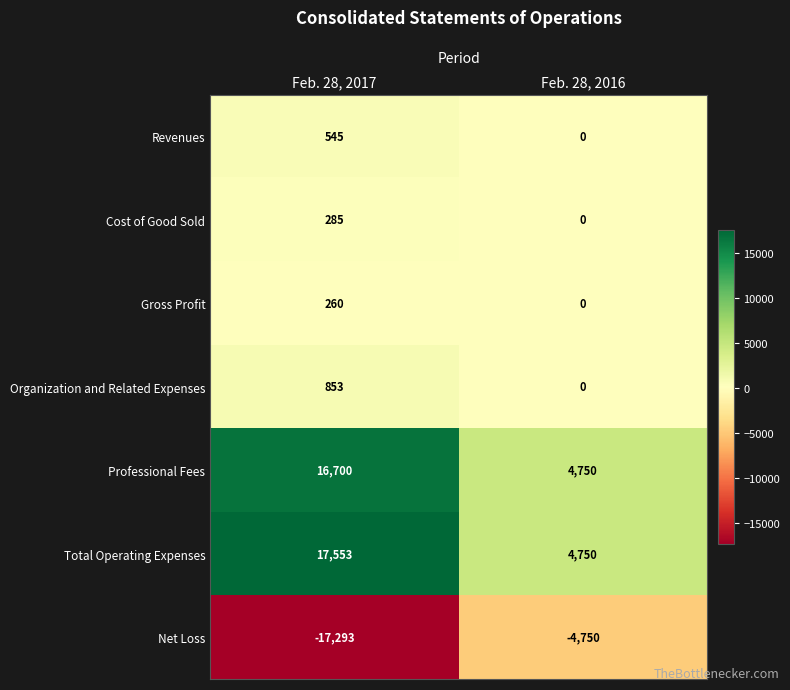

Which series has the widest spread of values?

Total Operating Expenses